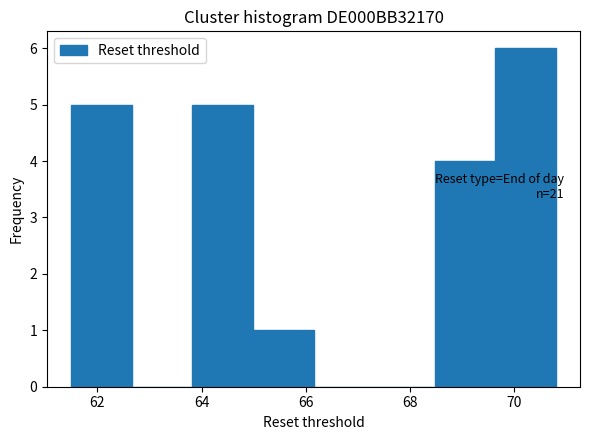

Over which range of the x-axis is the bar tallest?

69.6 to 70.8